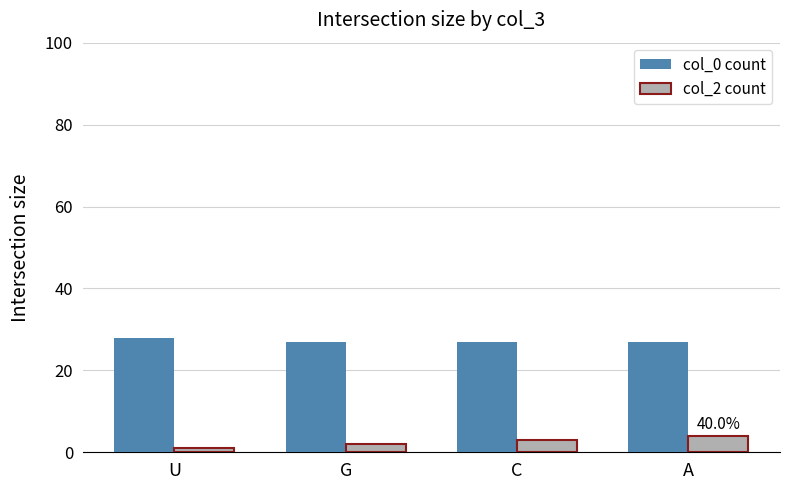

What is the total value across all series at C?

30